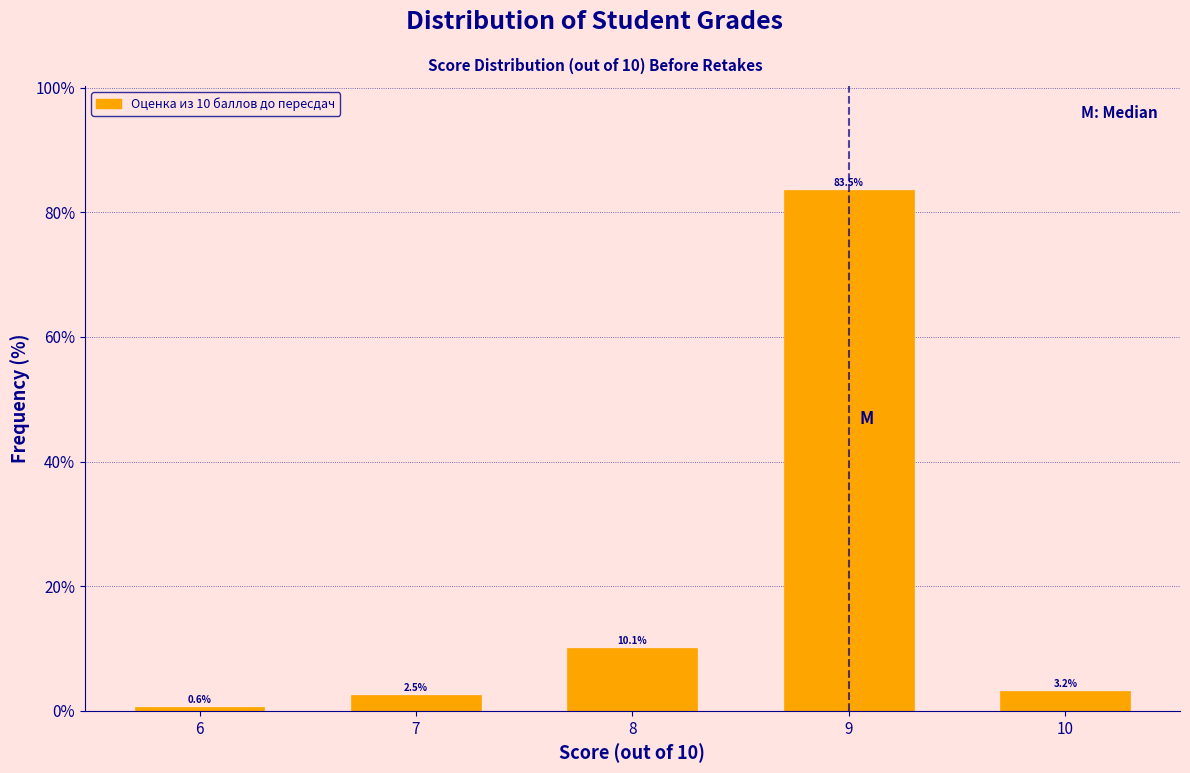

Reading left to right, list all the values displayed in this chart.

6=0.6	7=2.5	8=10.1	9=83.5	10=3.2